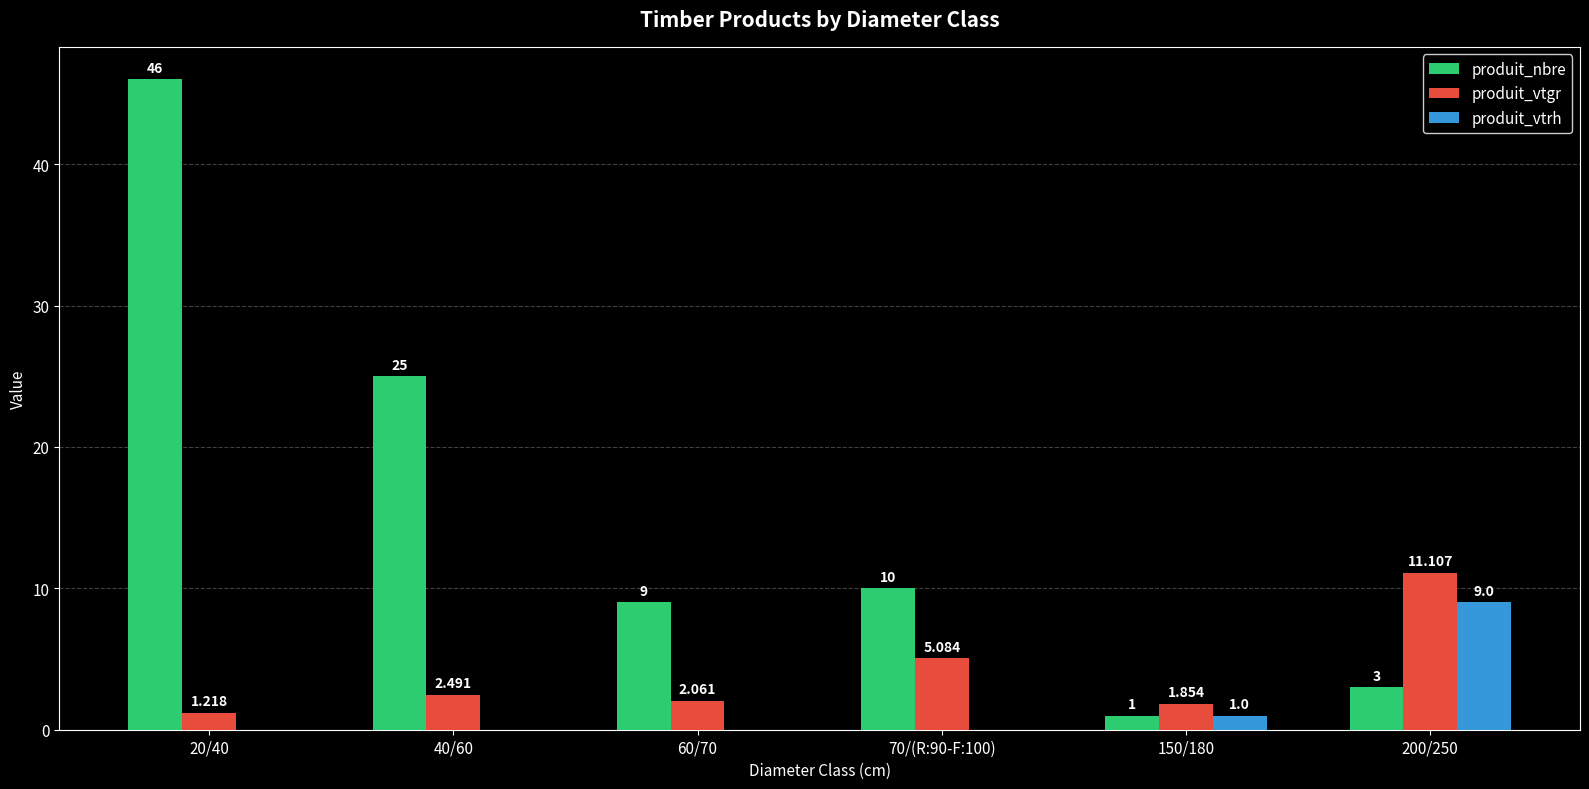

How many series are shown in this chart?

3